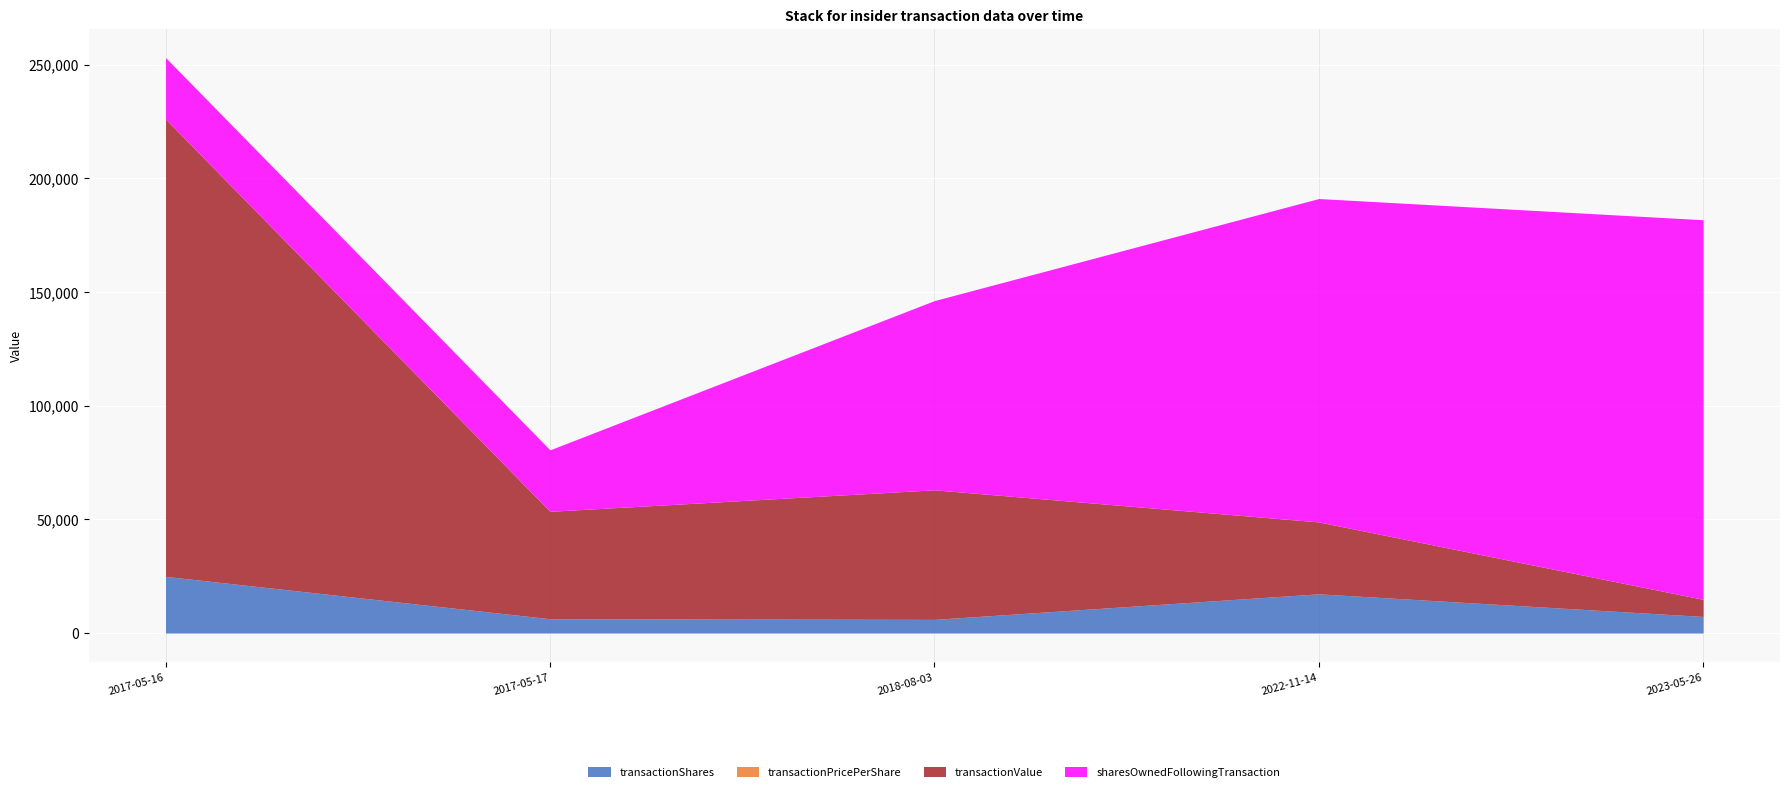

Count the sharesOwnedFollowingTransaction values in the range 27036 to 142250.

4